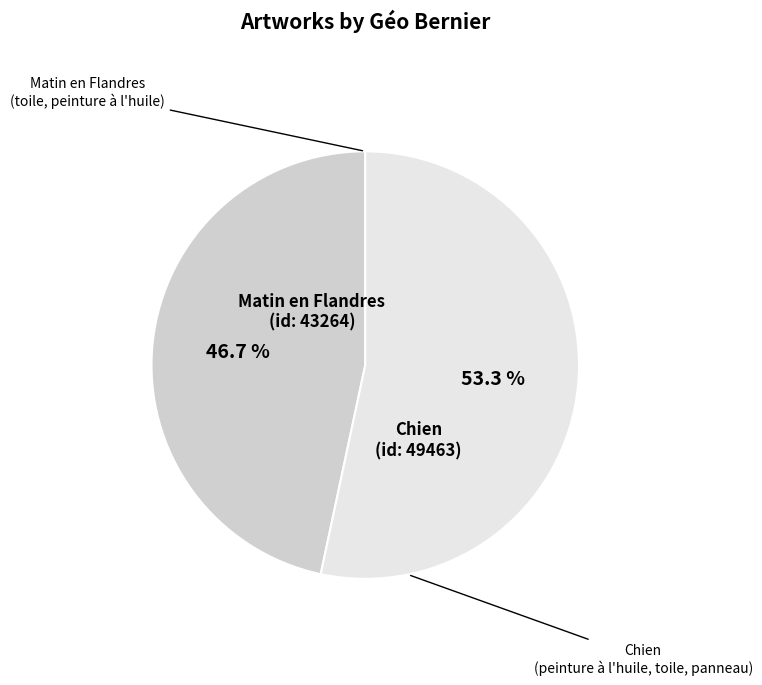

Is there any slice that represents more than half of the pie?

Yes